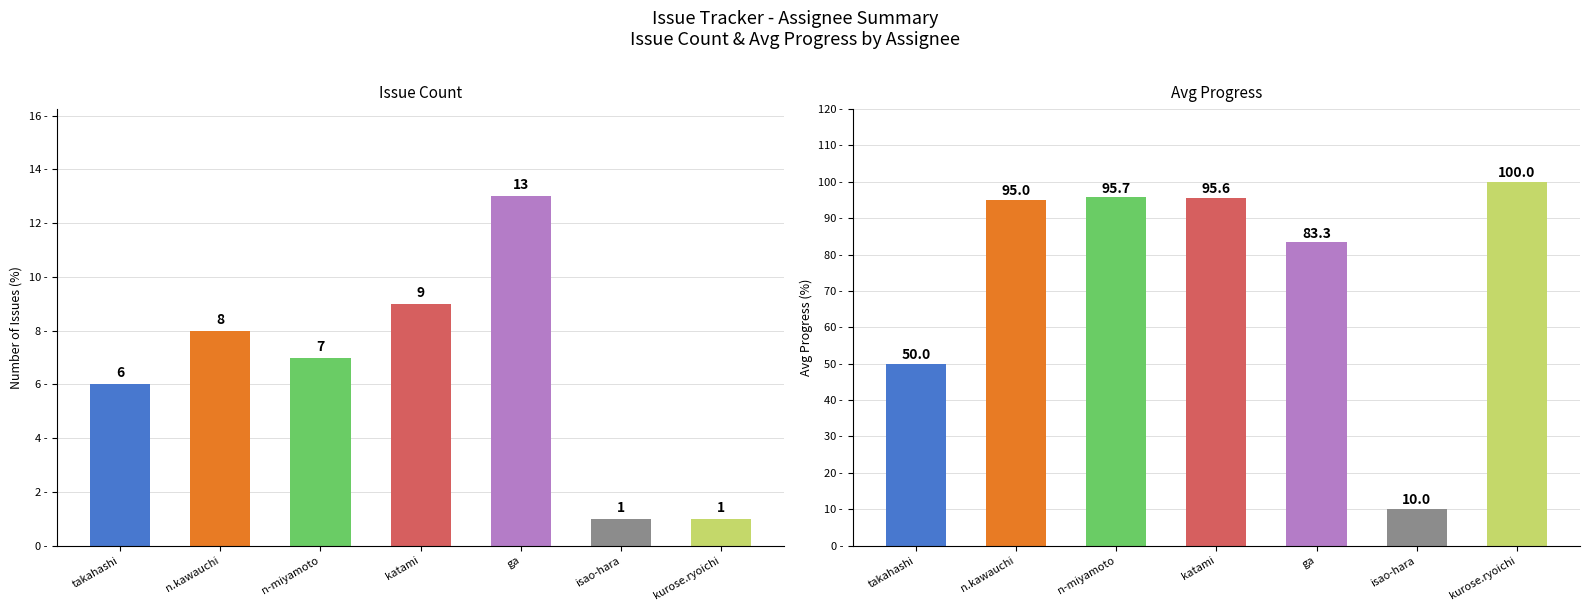

What is the smallest value displayed?

1.0